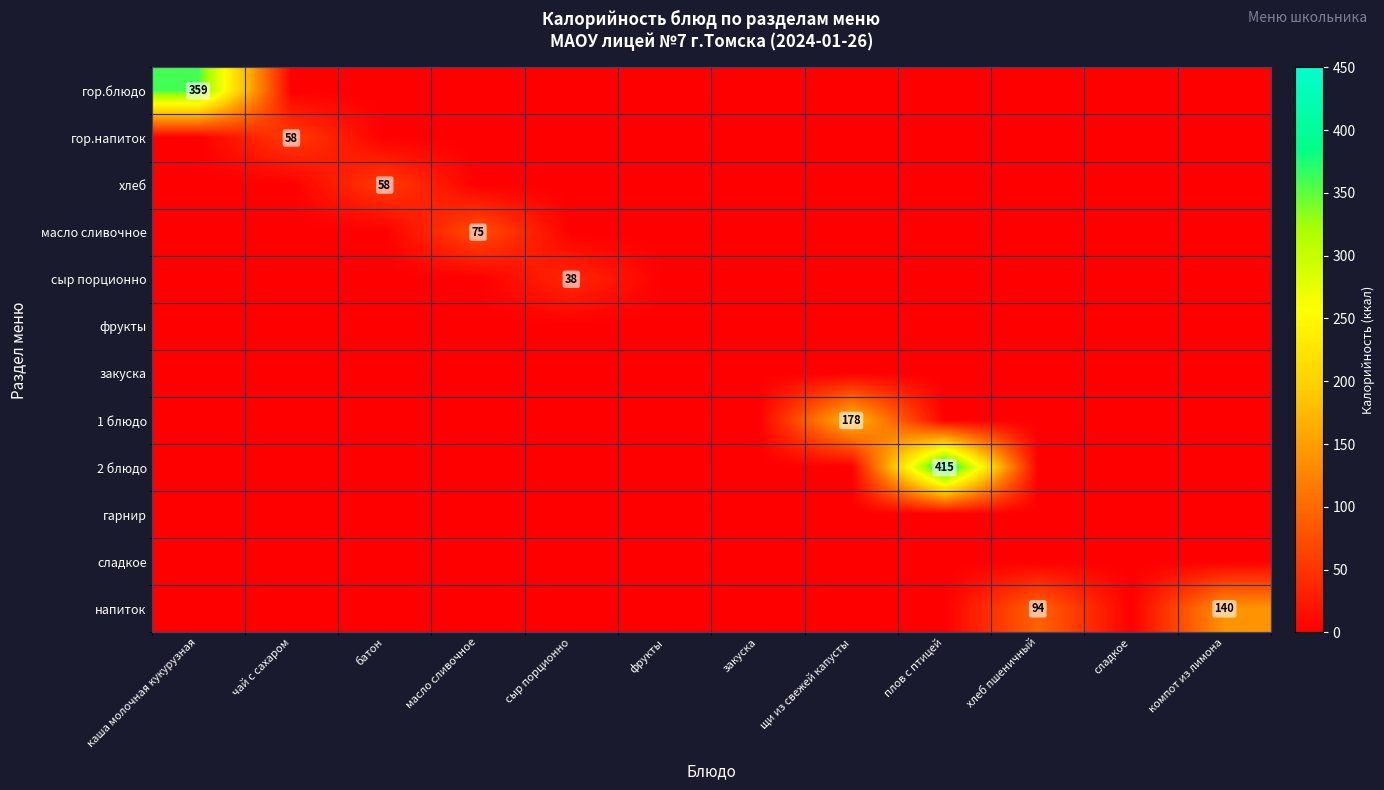

Is it true that напиток equals 53 at хлеб пшеничный?

False